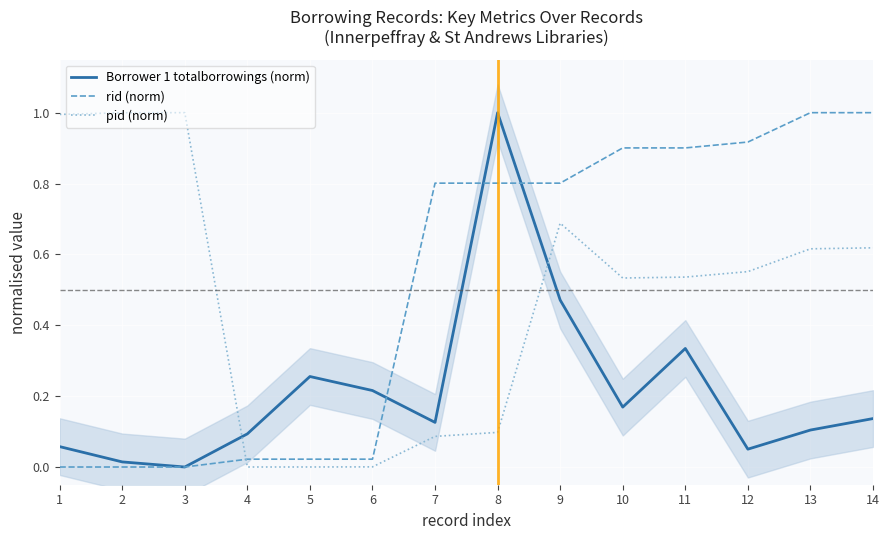

Is the value of Borrower 1 totalborrowings (norm) at 5 greater than the value of pid (norm) at 14?

No